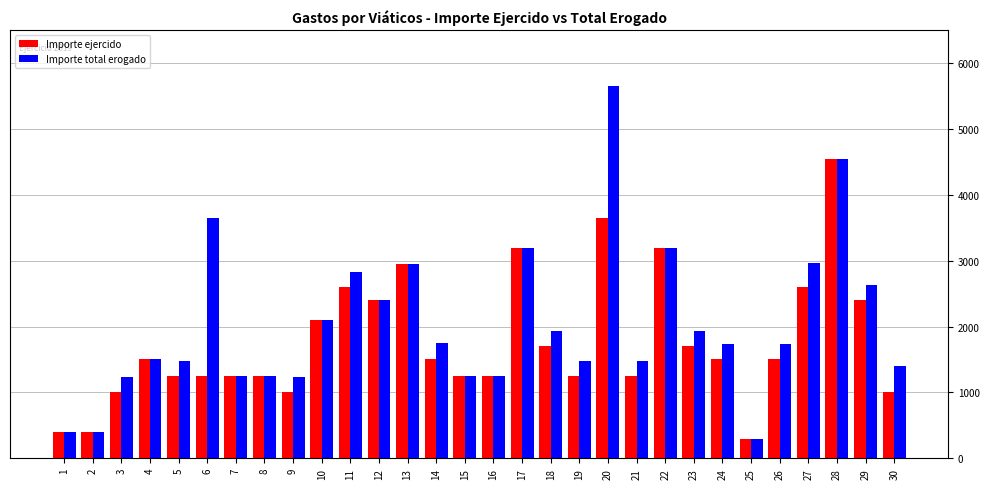

What are all the series names shown in the legend?

Importe ejercido, Importe total erogado